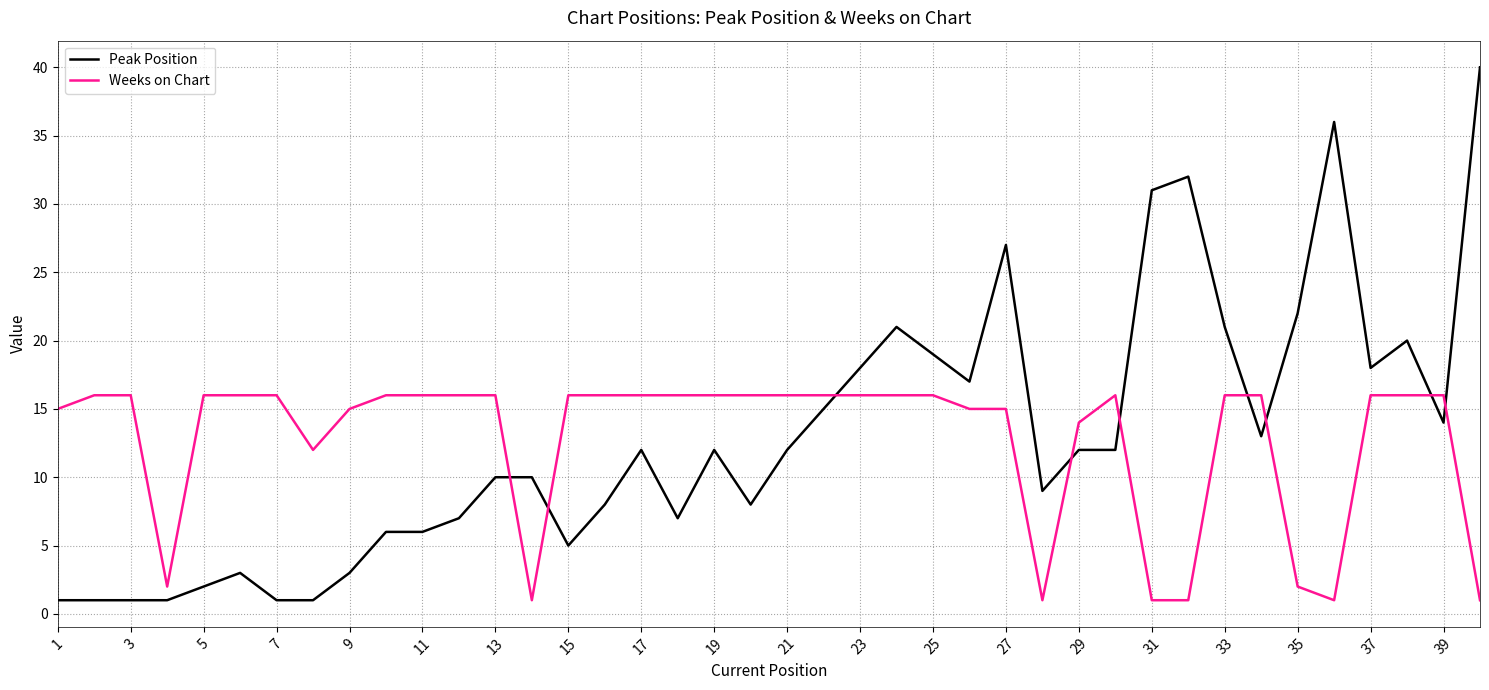

What is the maximum value for Peak Position?

40